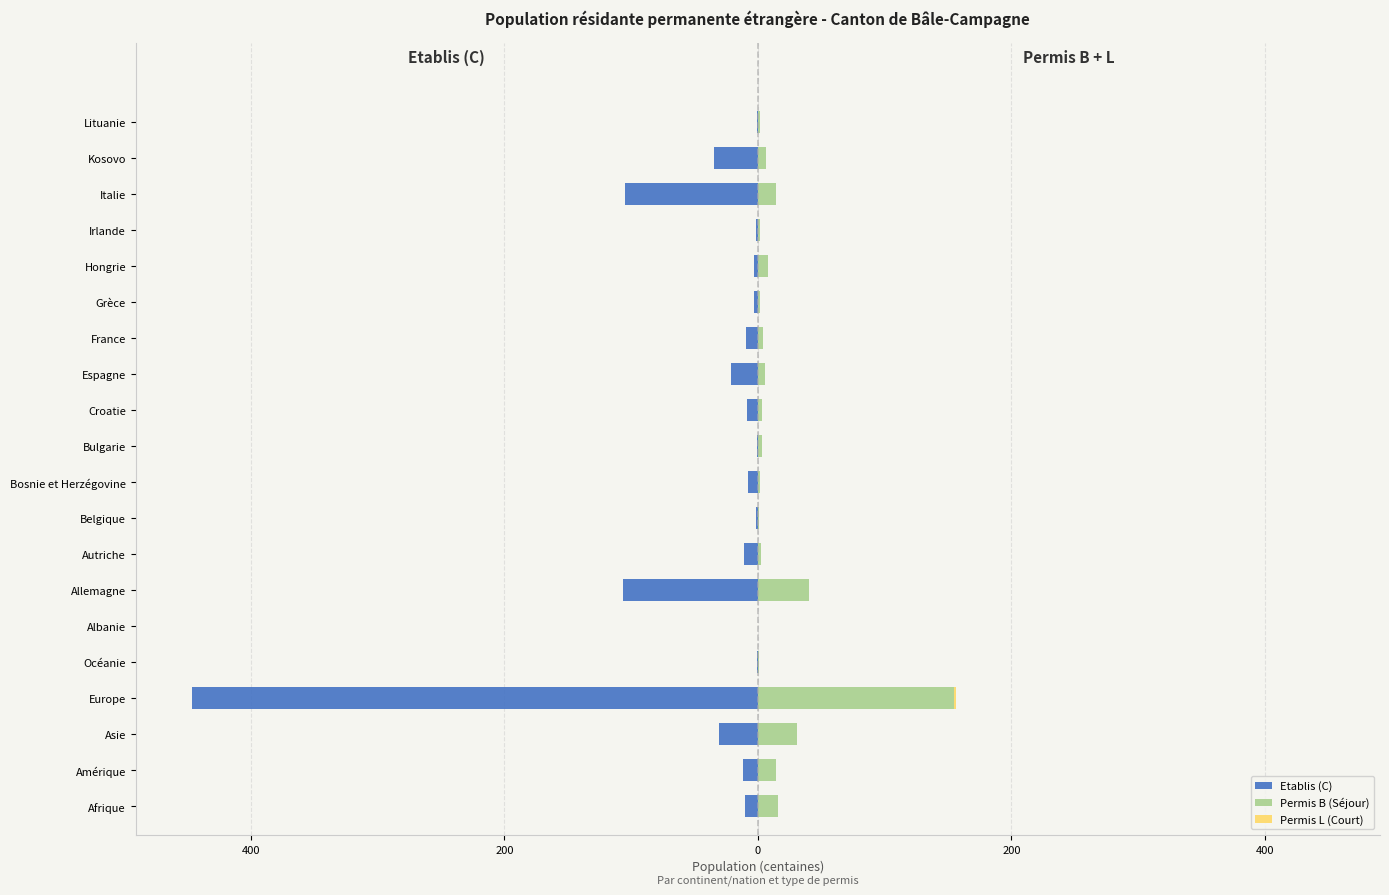

How many data points in Permis B (Séjour) are above 3?

12